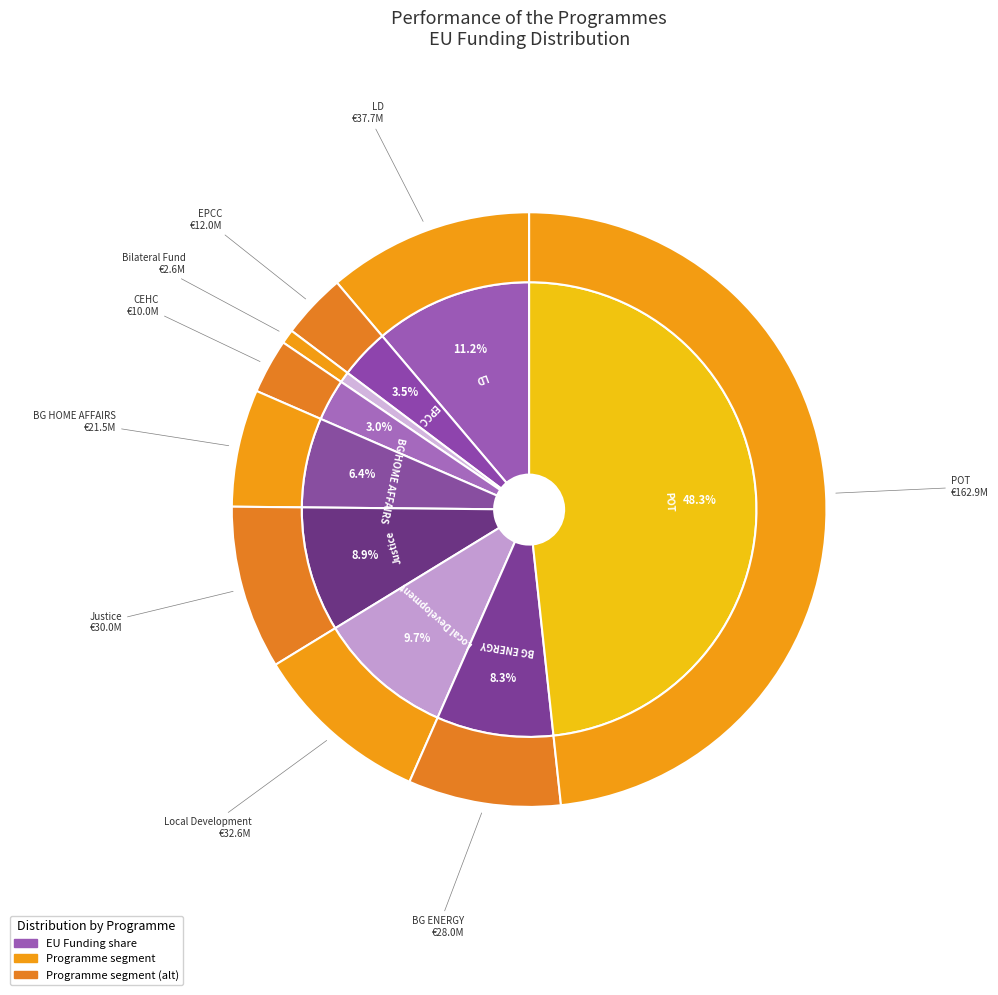

Rank the categories by value from lowest to highest.

Bilateral Fund, CEHC, EPCC, BG HOME AFFAIRS, BG ENERGY, Justice, Local Development, LD, POT